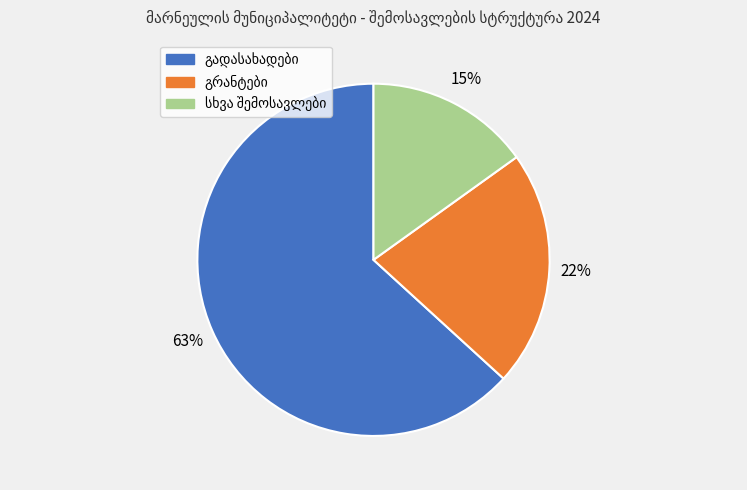

To the nearest percent, what is the difference between the largest and smallest slice percentages?

48%